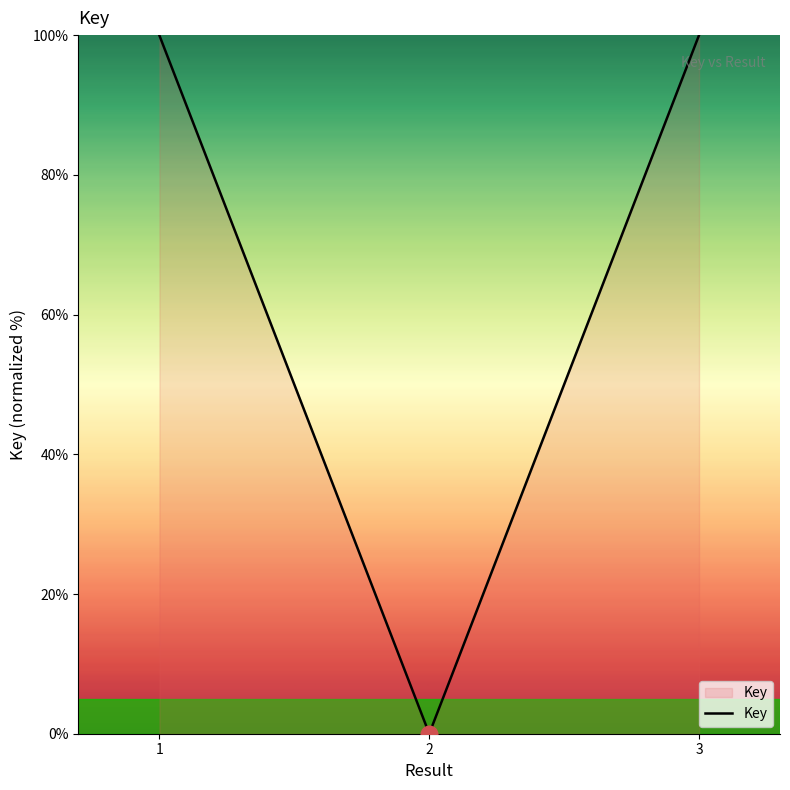

Which has a higher value, 3 or 2?

3